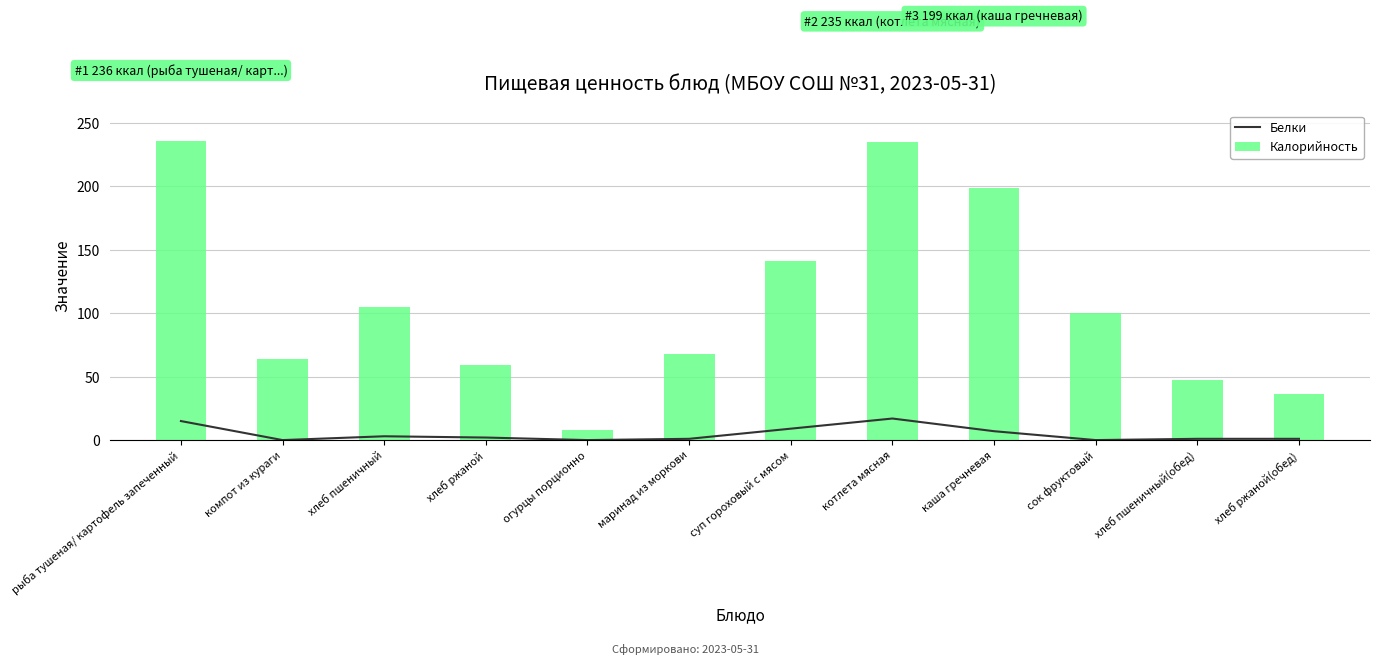

Which category has the highest value in the Калорийность series?

рыба тушеная/ картофель запеченный